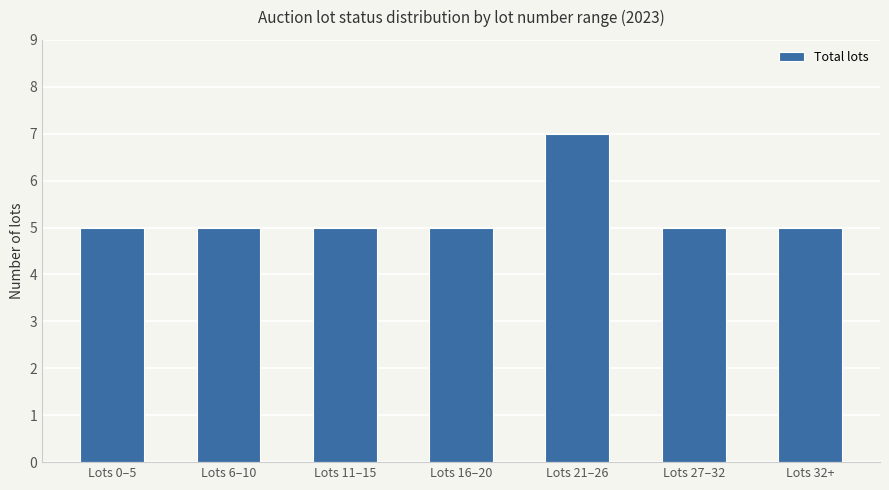

How many data points does each series have?

7